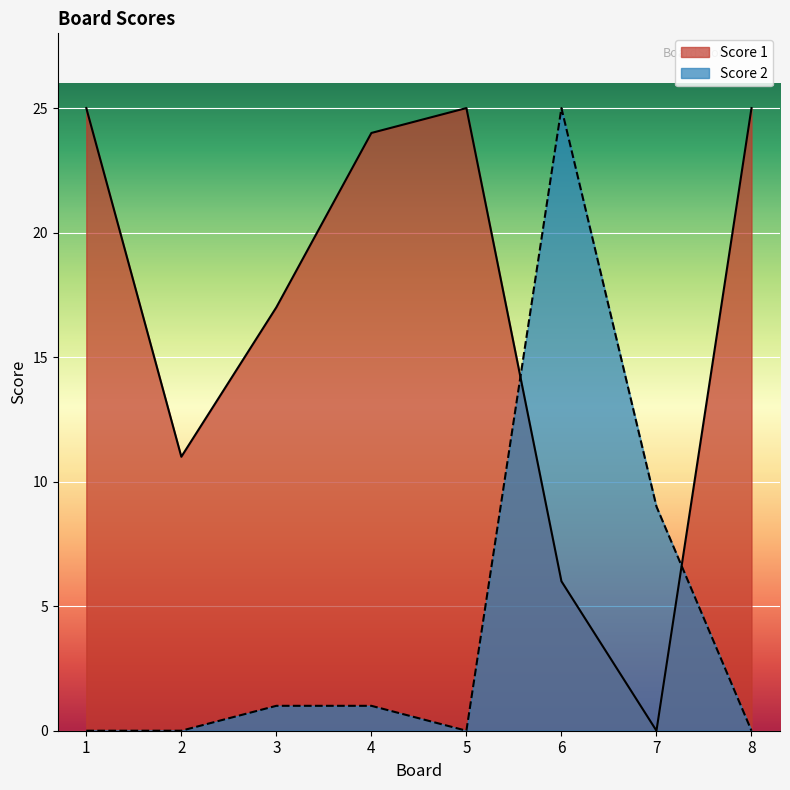

Is the value of Score 1 at 7 greater than the value of Score 2 at 6?

No